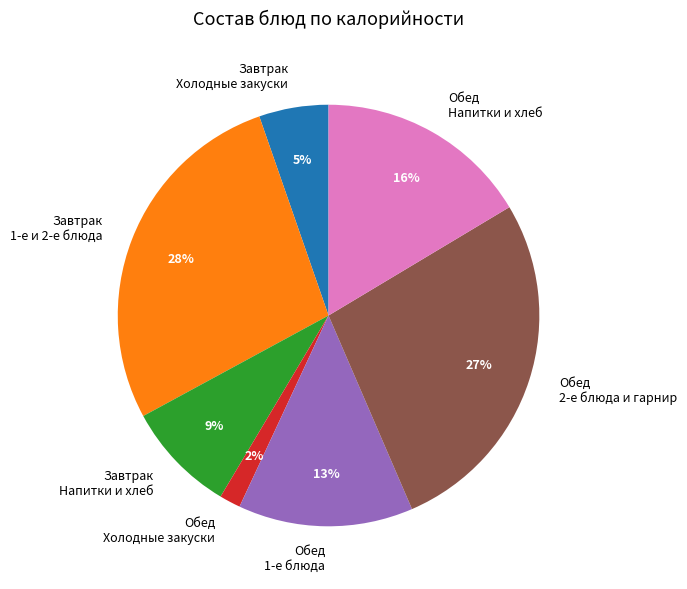

Combined, do Завтрак Напитки и хлеб and Завтрак 1-е и 2-е блюда account for over 50%?

No